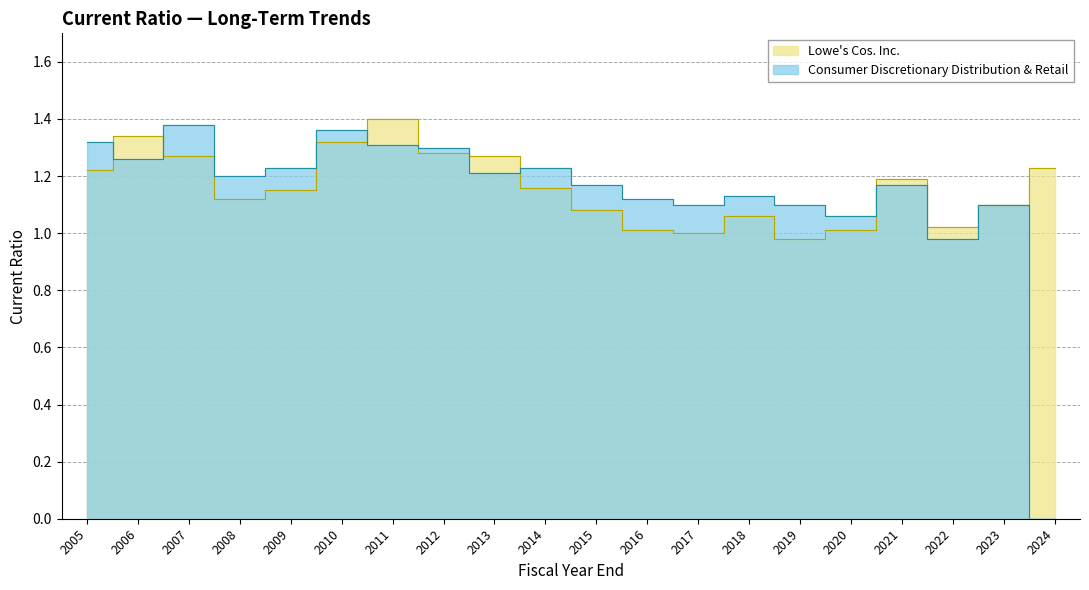

At which category is the sum across all series the highest?

2011